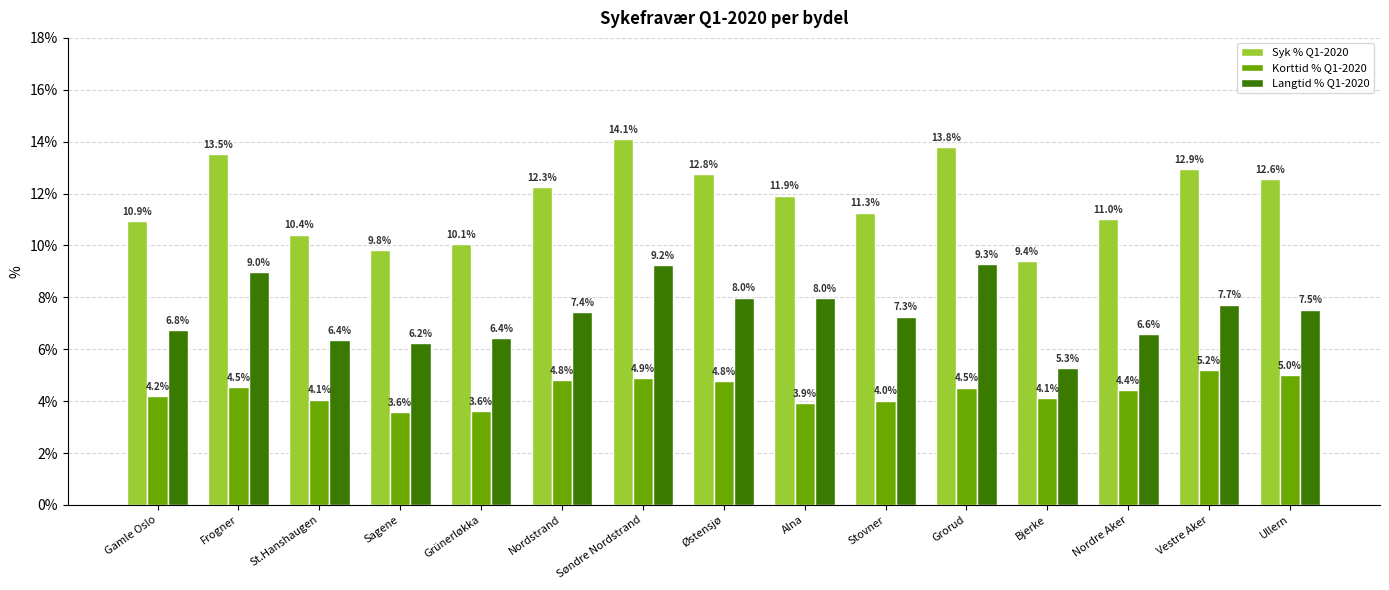

List the series in order of their peak value, highest first.

Syk % Q1-2020, Langtid % Q1-2020, Korttid % Q1-2020